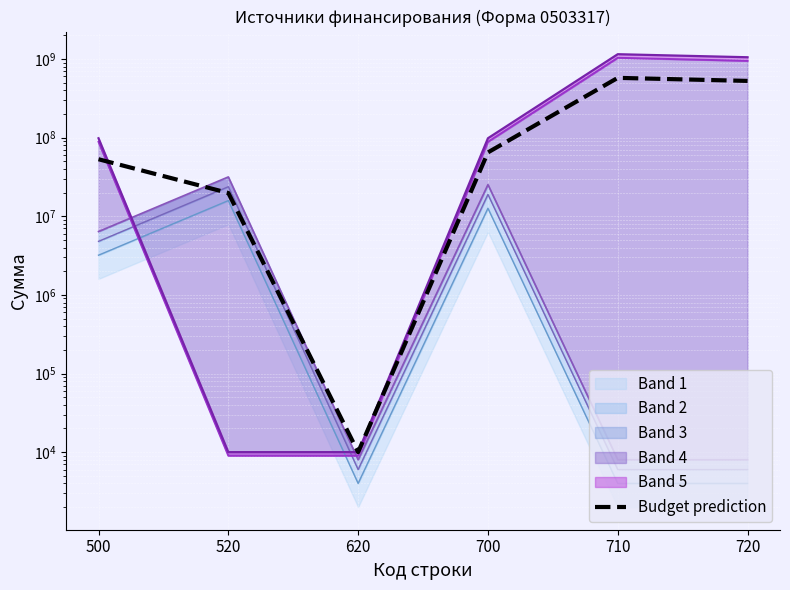

At which category does the data reach its first local peak?

710